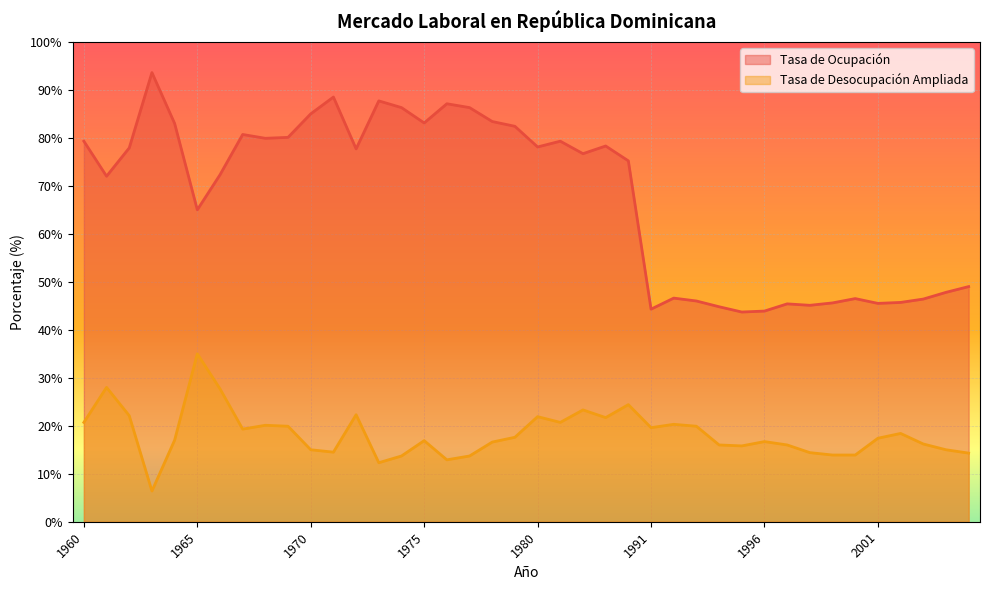

List the series in order of their peak value, highest first.

Tasa de Ocupación, Tasa de Desocupación Ampliada